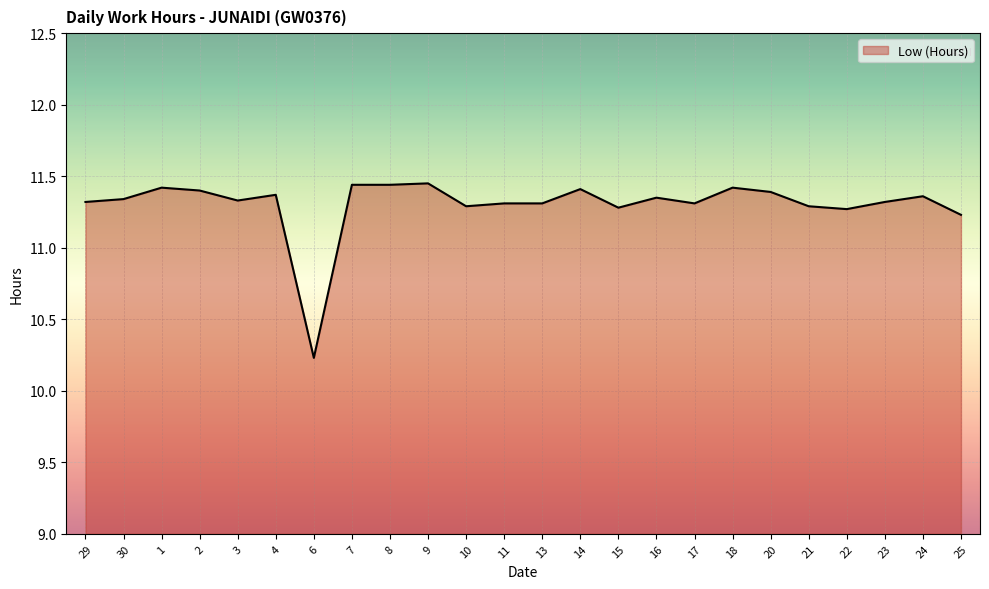

What is the minimum value shown in the chart?

10.2